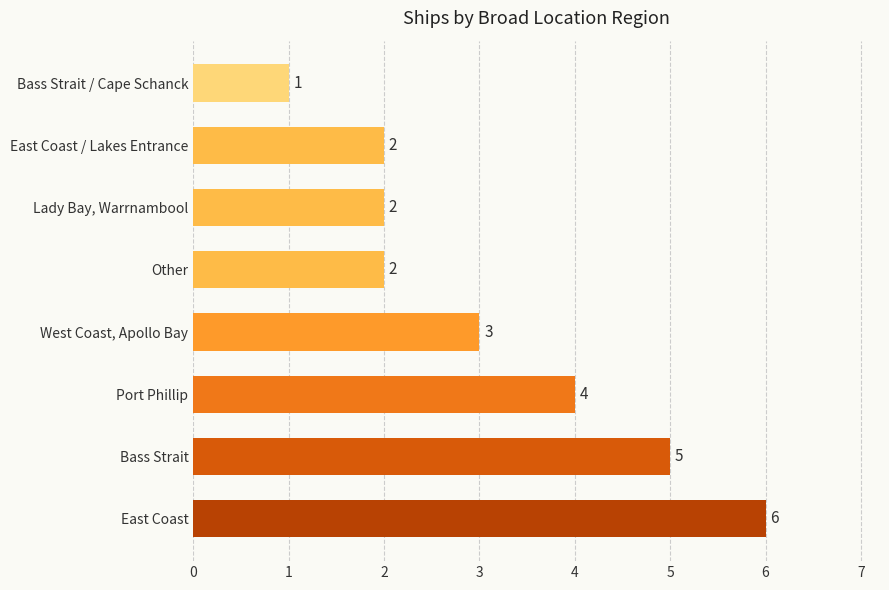

The value at West Coast, Apollo Bay is 4. True or false?

False